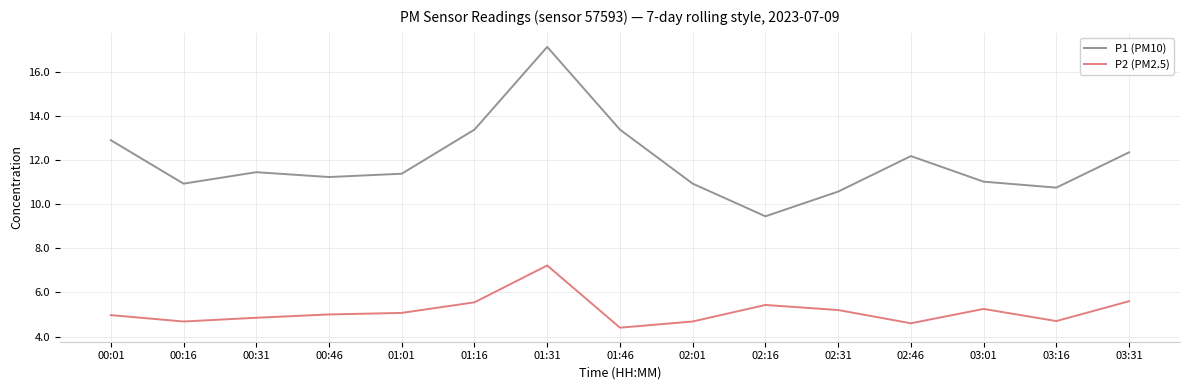

What is the sum of the P2 (PM2.5) values at 00:46 and 03:31?

10.6